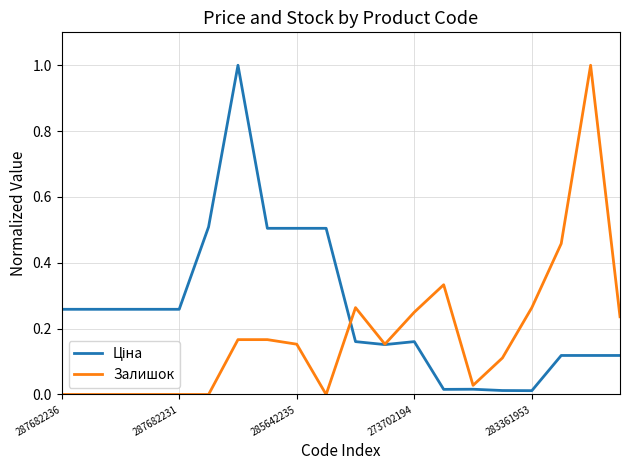

What is the maximum value for Залишок?

1.0